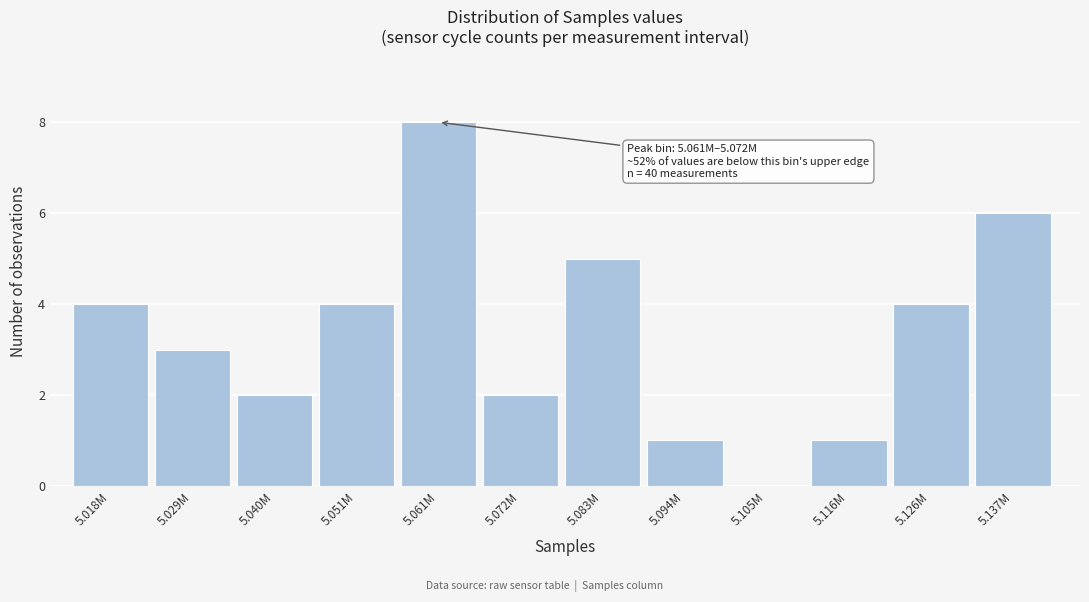

Reading left to right, list all the values displayed in this chart.

5.018M=4	5.029M=3	5.040M=2	5.051M=4	5.061M=8	5.072M=2	5.083M=5	5.094M=1	5.105M=0	5.116M=1	5.126M=4	5.137M=6